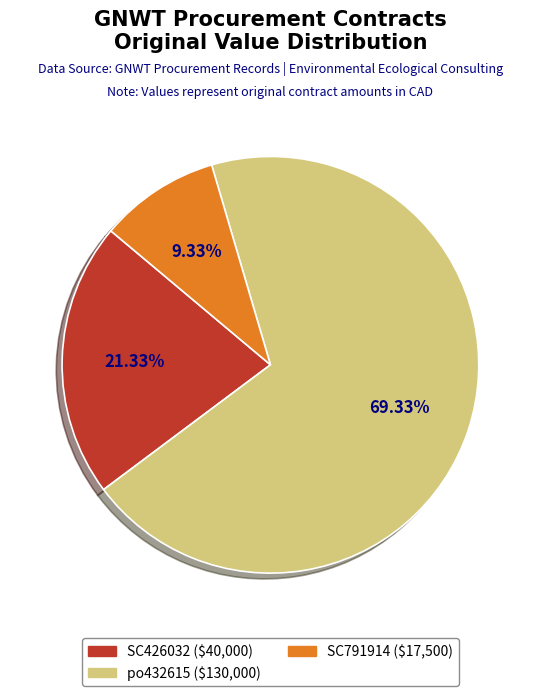

Which slice is the largest?

po432615